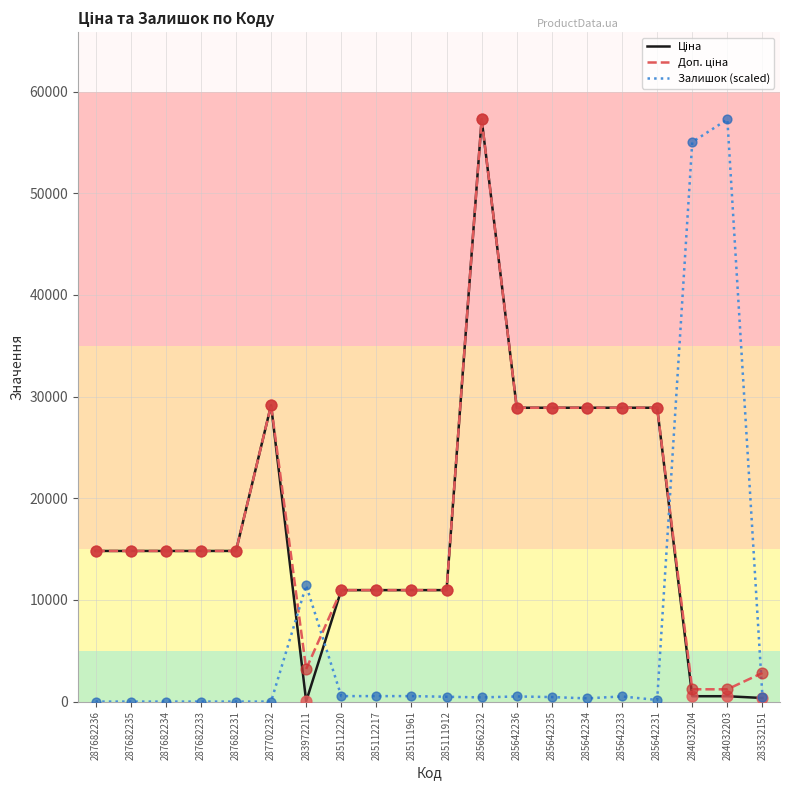

Which series changed the most between 283972211 and 284032204?

Залишок (scaled)